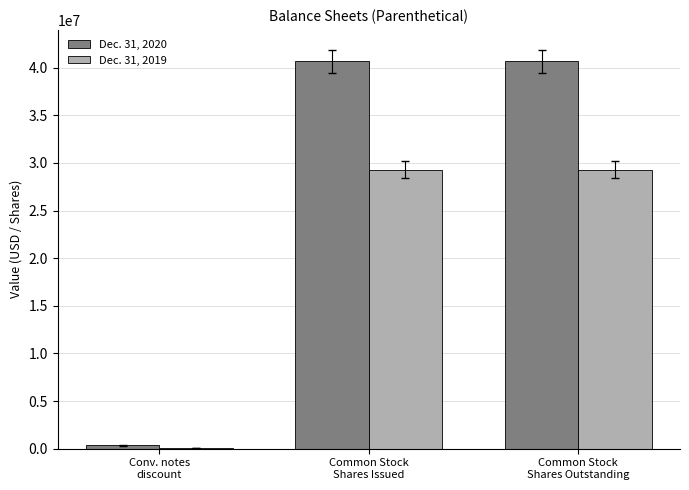

Which series has the largest total across all categories?

Dec. 31, 2020